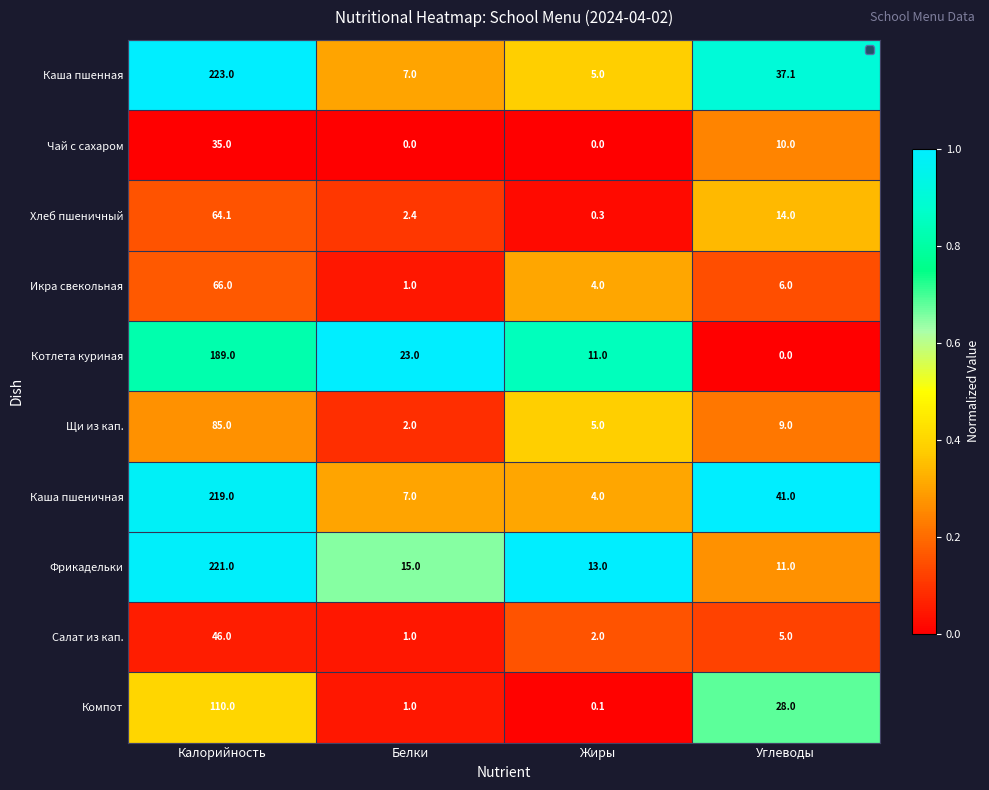

At which label is Котлета куриная closest to 94?

Белки